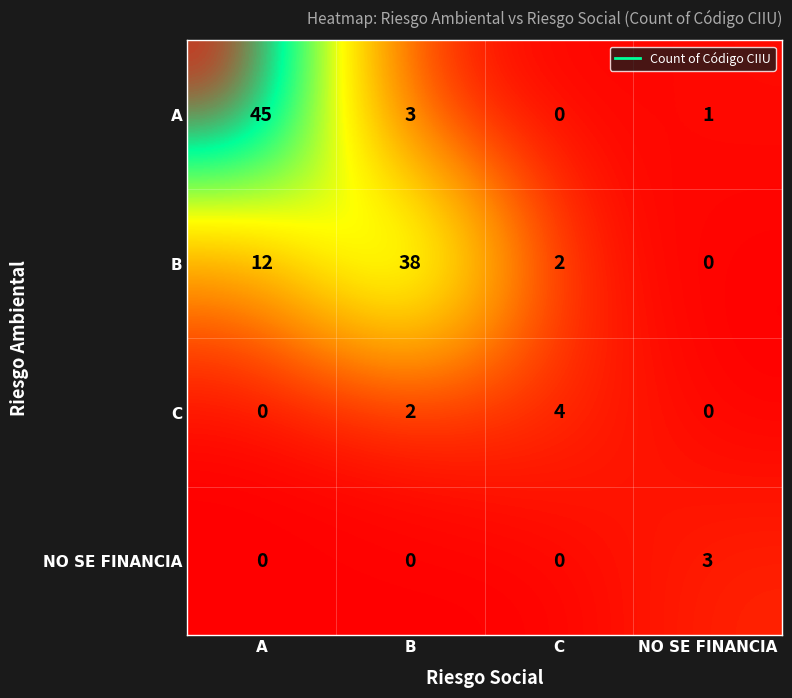

Rank the series by their maximum value, from highest to lowest.

A, B, C, NO SE FINANCIA